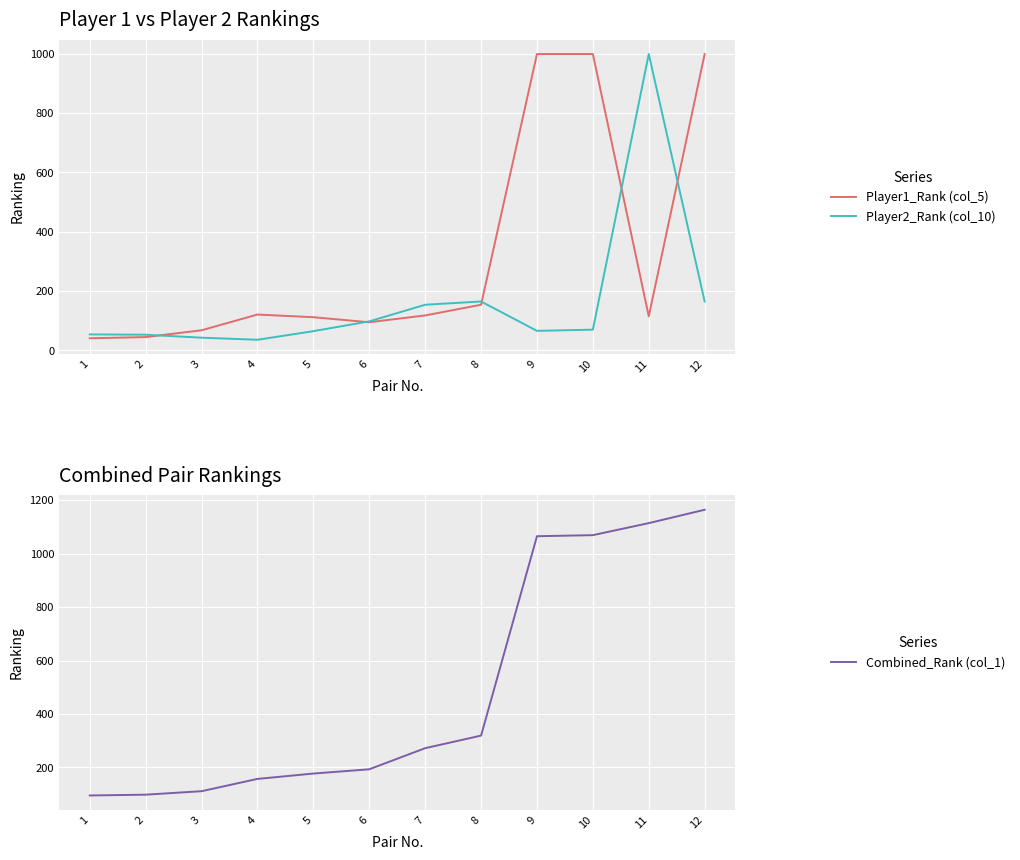

Rank the series by their average value, from lowest to highest.

Player2_Rank (col_10), Player1_Rank (col_5), Combined_Rank (col_1)